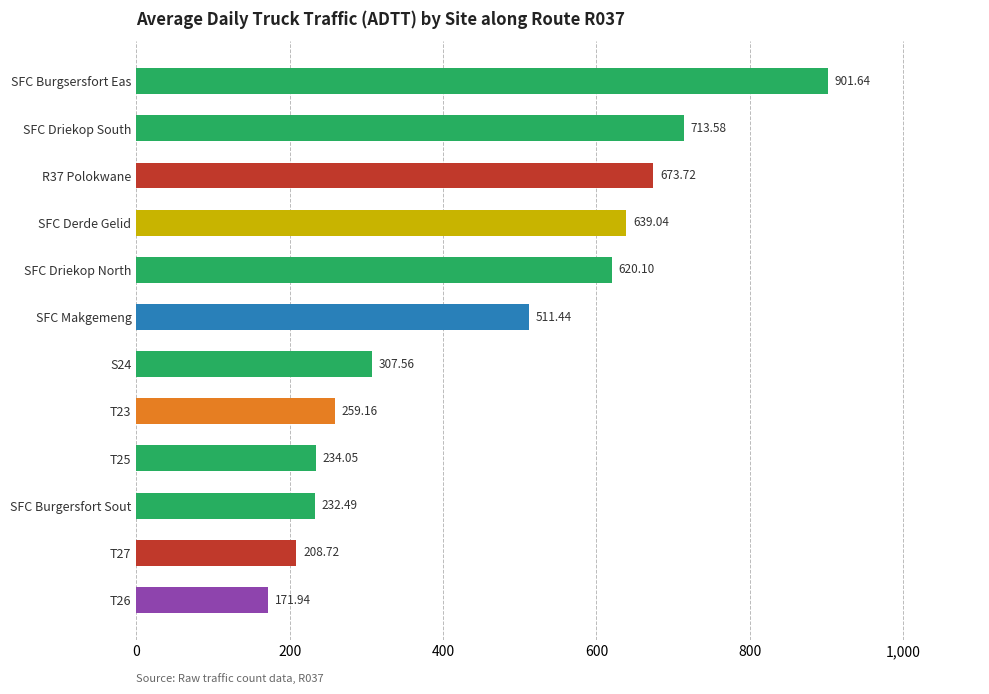

What is the difference between the maximum and minimum values?

729.7